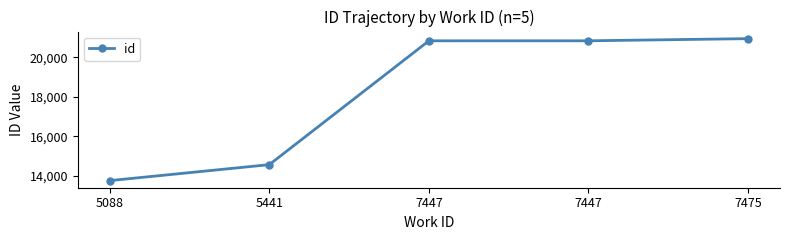

Count the number of data series in this chart.

1